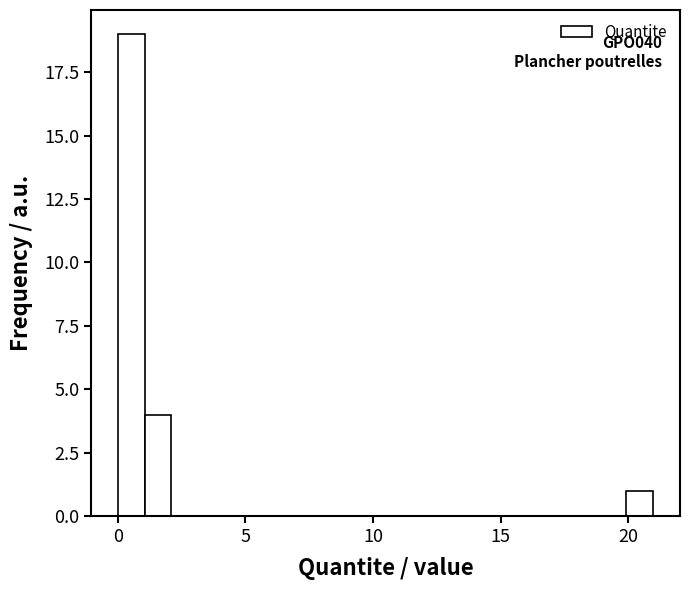

Around what value on the x-axis is the tallest bar? Give the approximate position of its centre, as read against the axis.

0.5